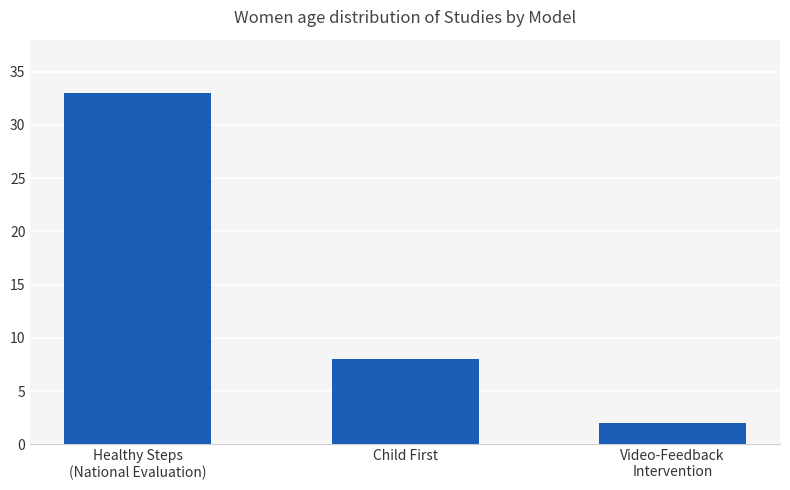

Approximately how many times larger is the value at Child First compared to Video-Feedback
Intervention?

4.0